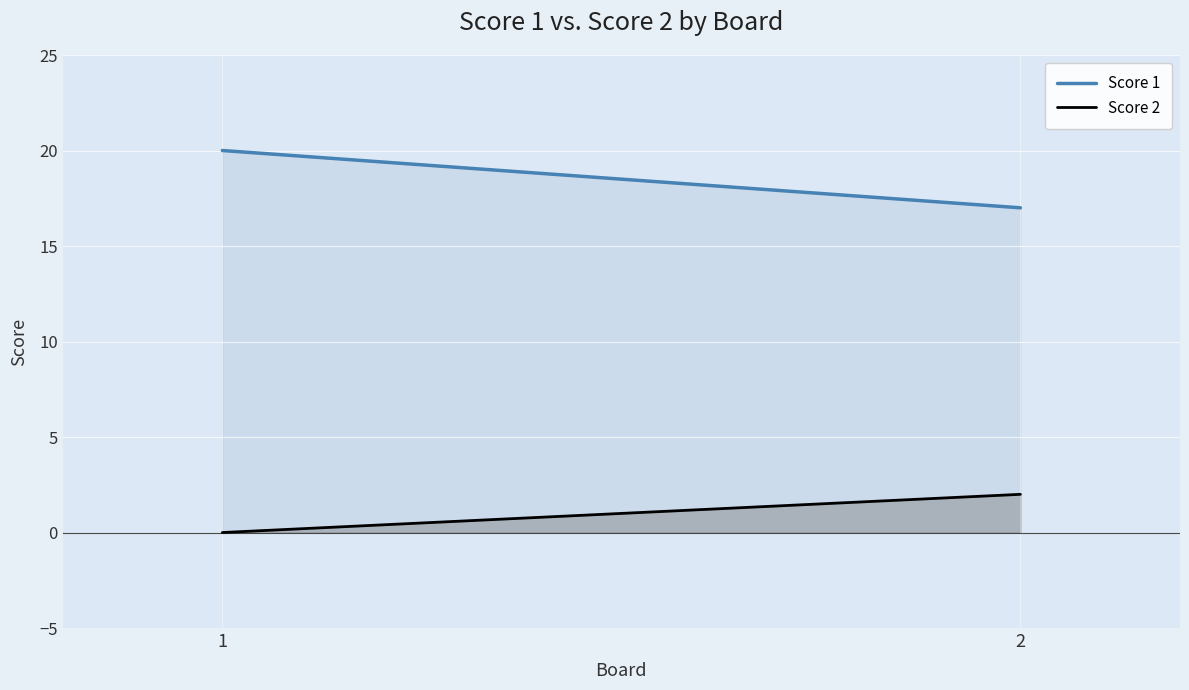

Which series has the largest total across all categories?

Score 1